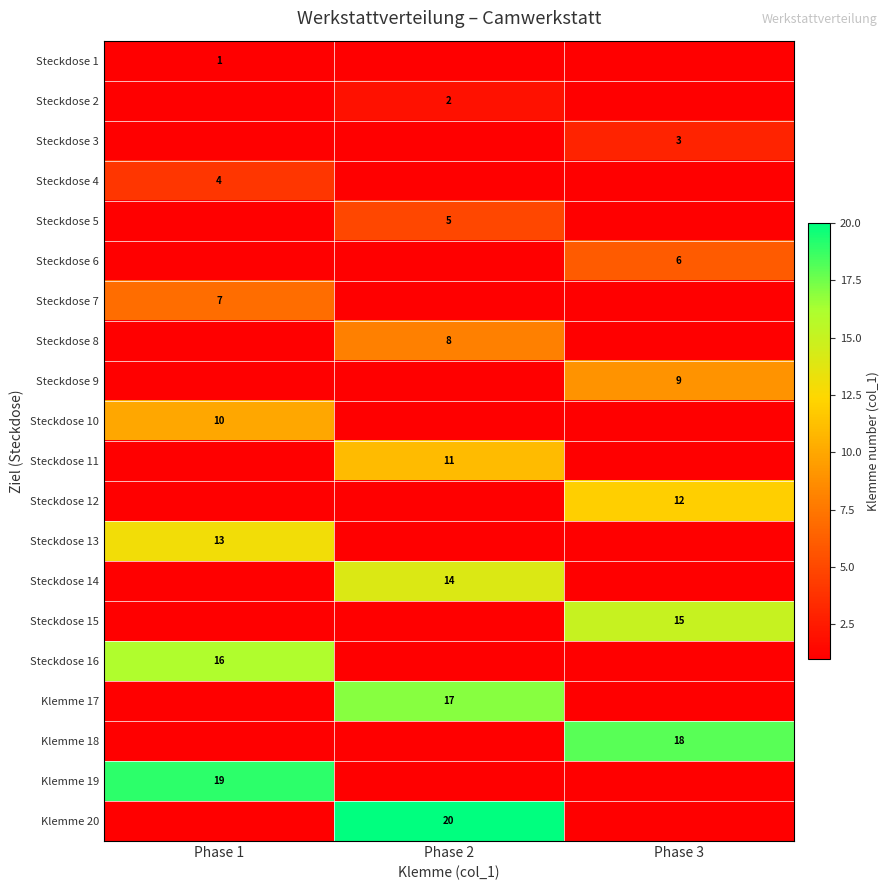

What is the minimum value shown in the chart?

1.0